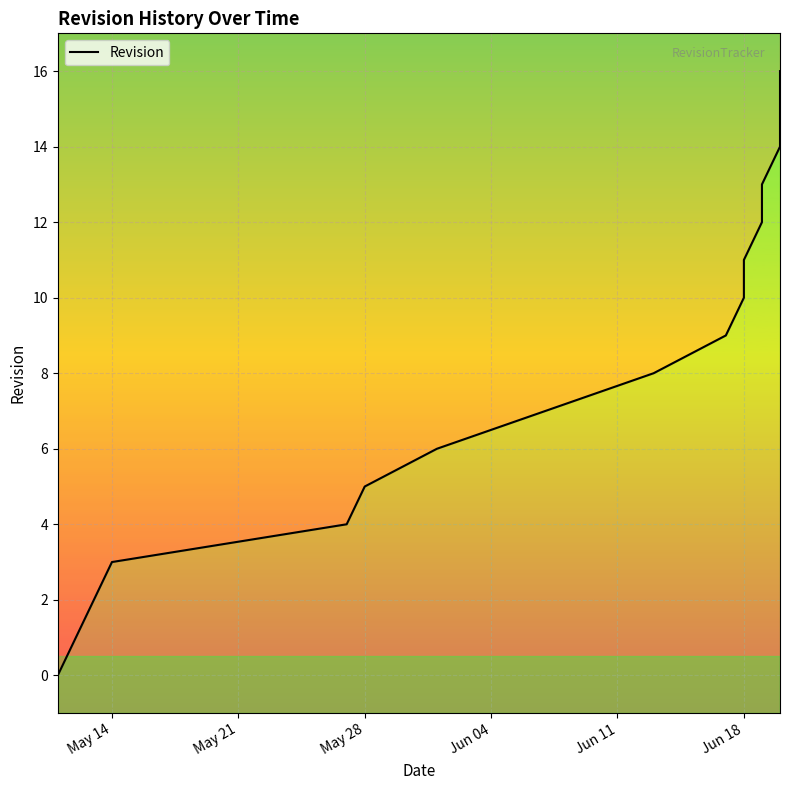

Rank the categories by value from highest to lowest.

2024-06-20, 2024-06-20, 2024-06-20, 2024-06-19, 2024-06-19, 2024-06-18, 2024-06-18, 2024-06-17, 2024-06-13, 2024-06-07, 2024-06-01, 2024-05-28, 2024-05-27, 2024-05-14, 2024-05-13, 2024-05-12, 2024-05-11